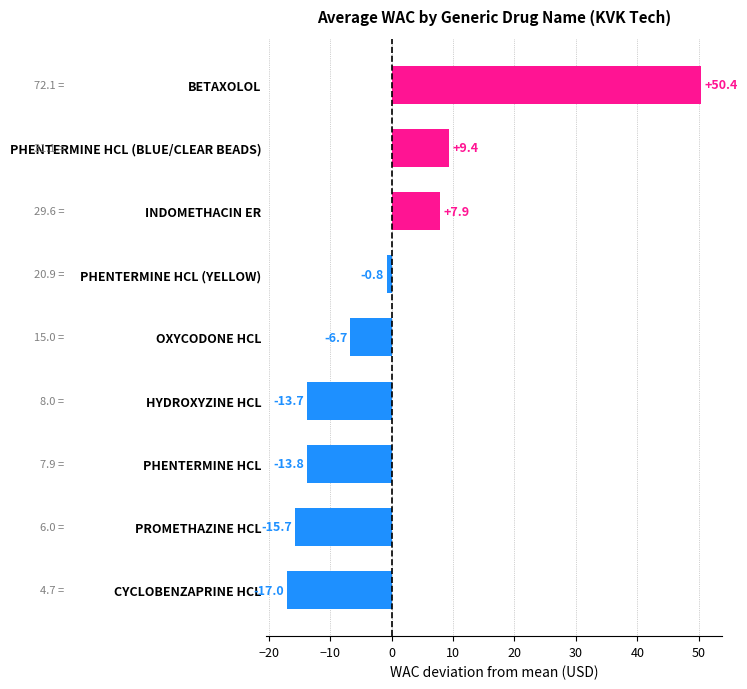

Where is the data nearest to the value 16?

PHENTERMINE HCL (BLUE/CLEAR BEADS)